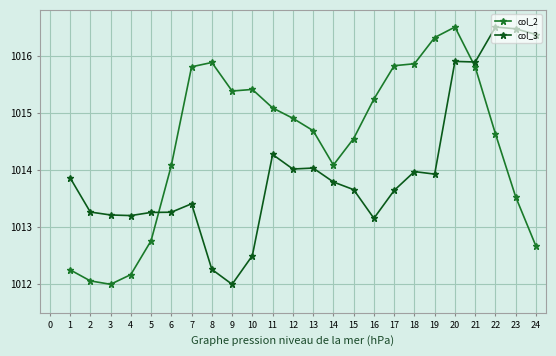

List the series in order of their overall mean, highest first.

col_2, col_3